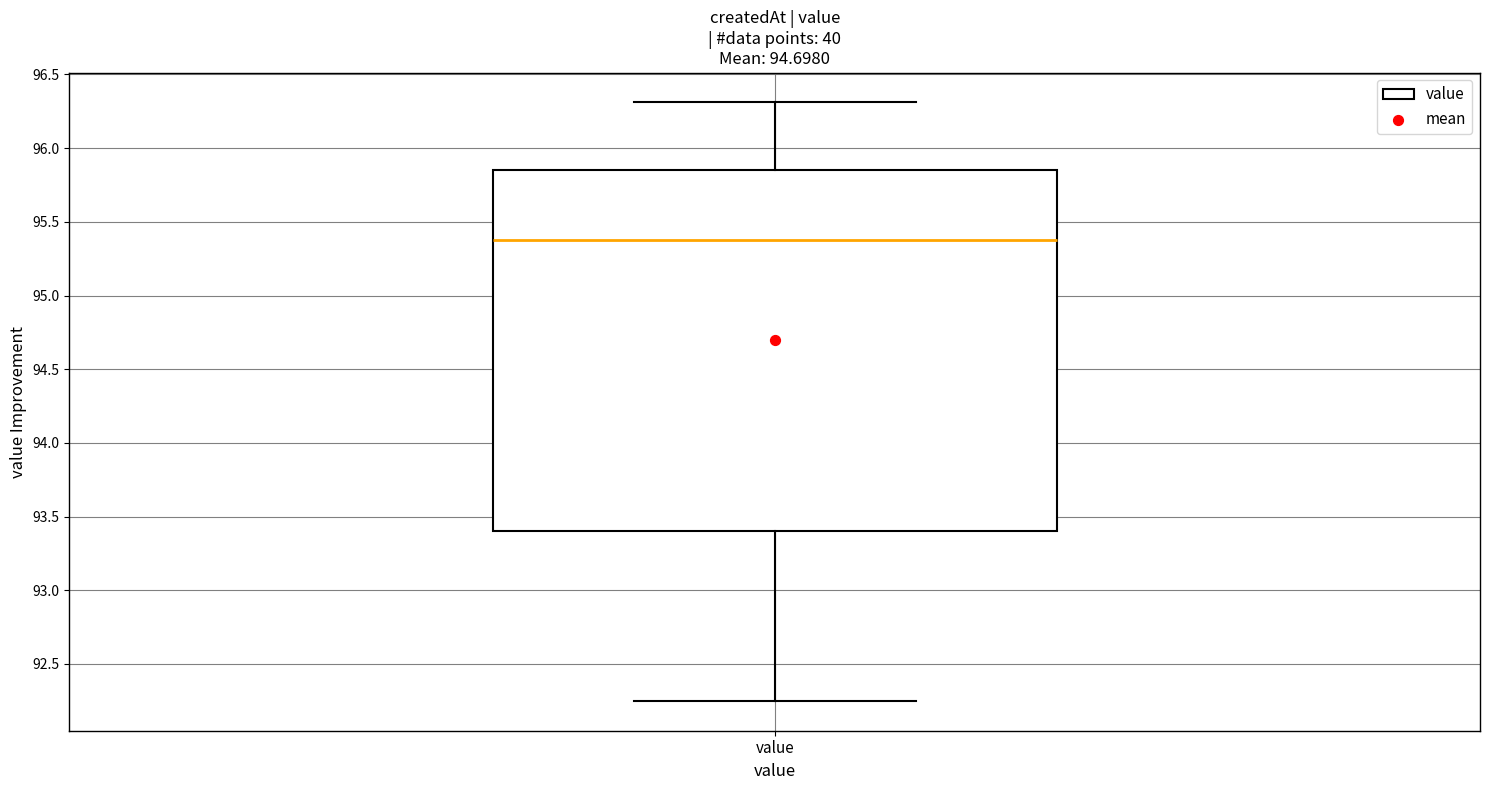

Read this box plot against the y-axis: the position of the median line, the range covered by the box, and the ends of both whiskers. The values are not printed on the chart, so give them approximately, as read against the axis.

median 95.40, box 93.40 to 95.85, whiskers 92.25 to 96.30